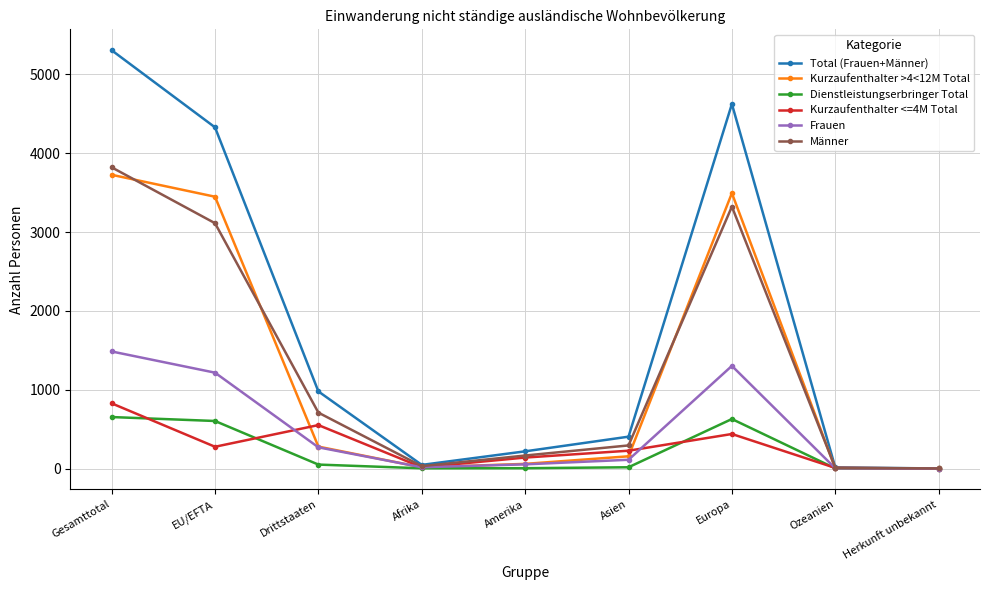

In Total (Frauen+Männer), how many points are higher than both neighbors (excluding endpoints)?

1